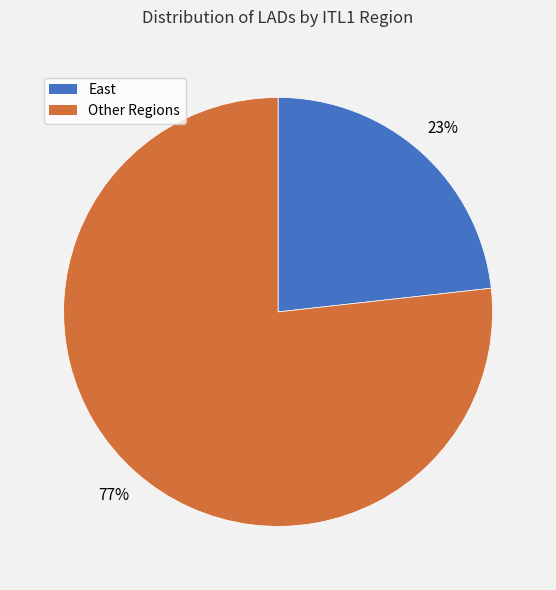

To the nearest percent, what is the average slice percentage?

50%